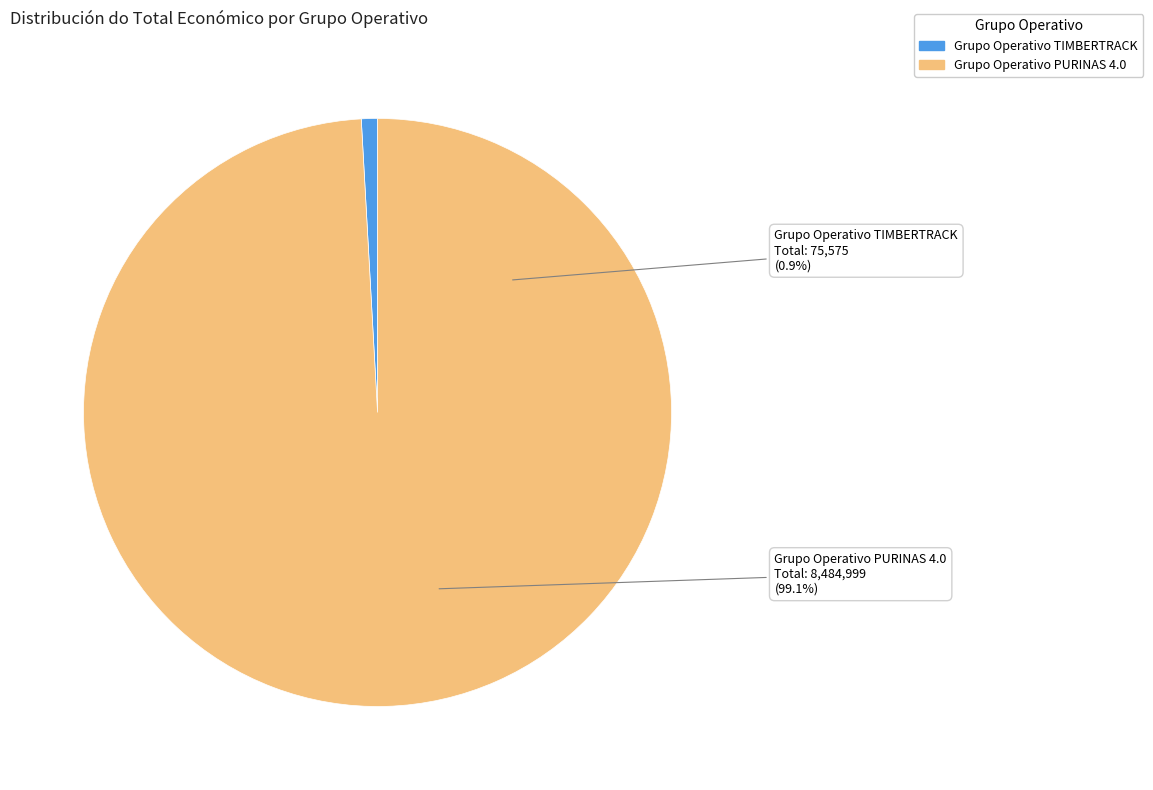

The Grupo Operativo TIMBERTRACK slice represents 1% of the pie. True or false?

True